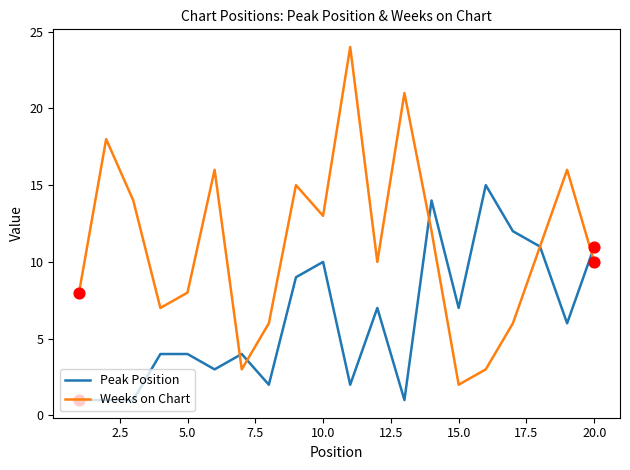

Which series has the largest total across all categories?

Weeks on Chart